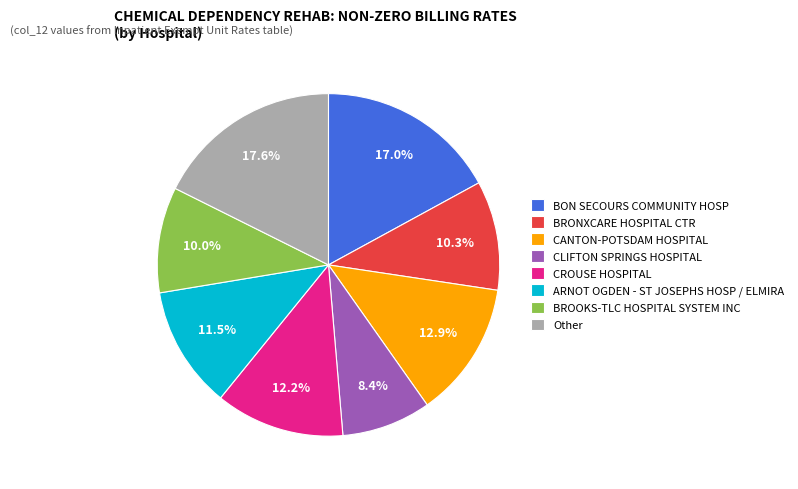

Approximately how many times larger is the value at BRONXCARE HOSPITAL CTR compared to CLIFTON SPRINGS HOSPITAL?

1.2